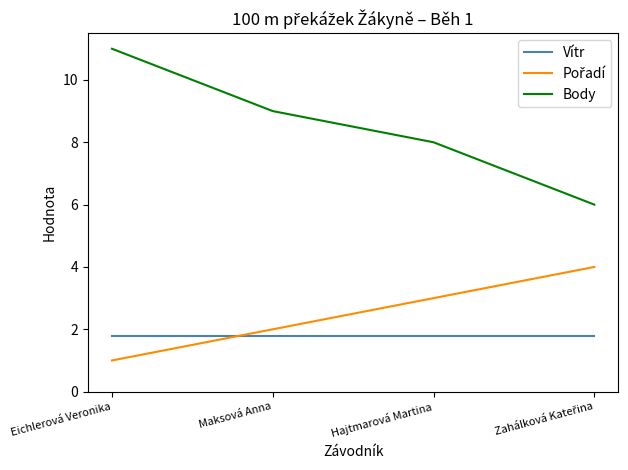

What is the difference between the highest and lowest values at Hajtmarová Martina?

6.2